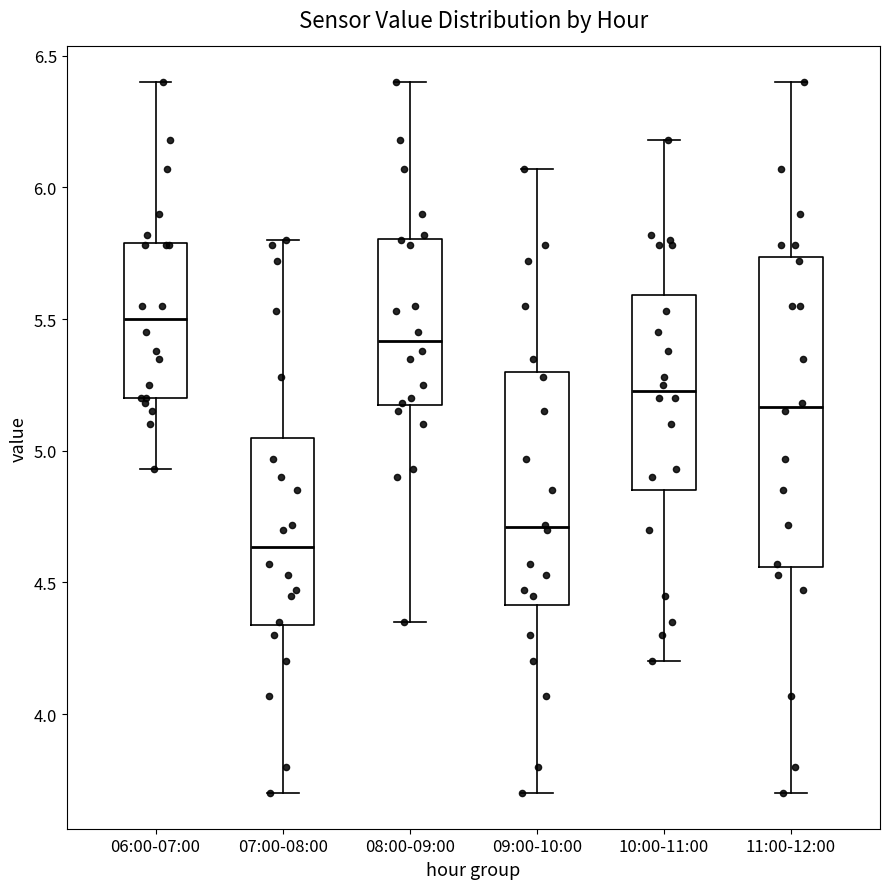

Reading left to right, read every box against the y-axis: the position of its median line, the range the box covers, and the ends of its whiskers. The values are not printed on the chart, so give them approximately, as read against the axis.

06:00-07:00: median 5.50, box 5.20 to 5.80, whiskers 4.95 to 6.40
07:00-08:00: median 4.65, box 4.35 to 5.05, whiskers 3.70 to 5.80
08:00-09:00: median 5.40, box 5.15 to 5.80, whiskers 4.35 to 6.40
09:00-10:00: median 4.70, box 4.40 to 5.30, whiskers 3.70 to 6.05
10:00-11:00: median 5.25, box 4.85 to 5.60, whiskers 4.20 to 6.20
11:00-12:00: median 5.15, box 4.55 to 5.75, whiskers 3.70 to 6.40